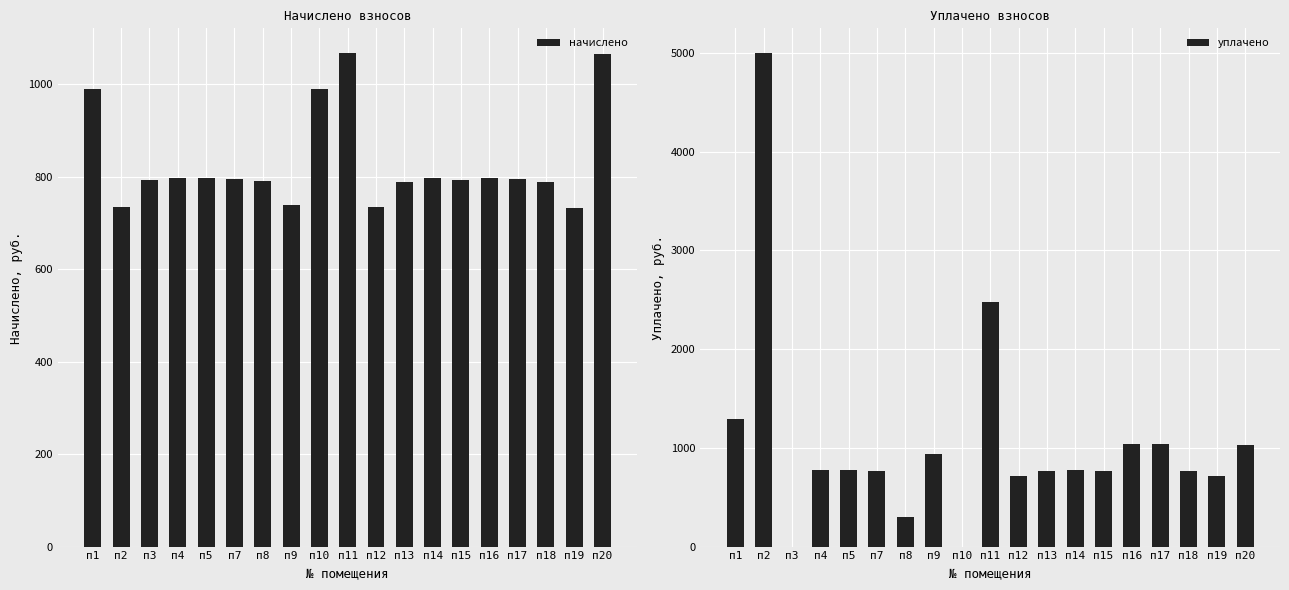

Does the chart contain any negative values?

No